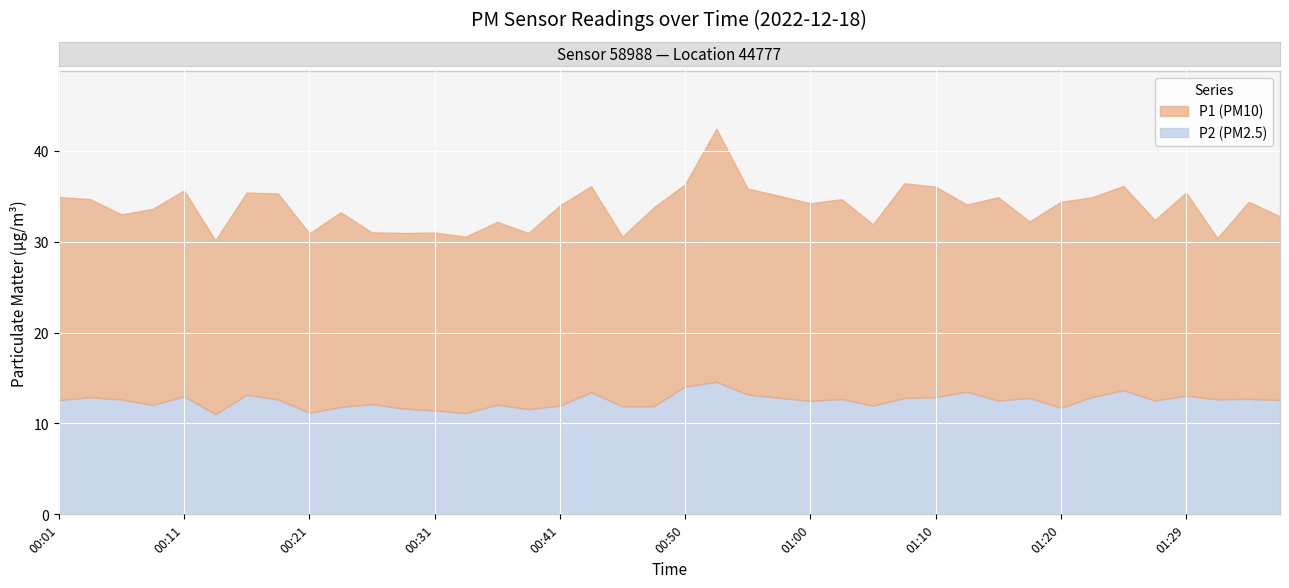

True or false: P2 and P1 intersect in this chart.

False